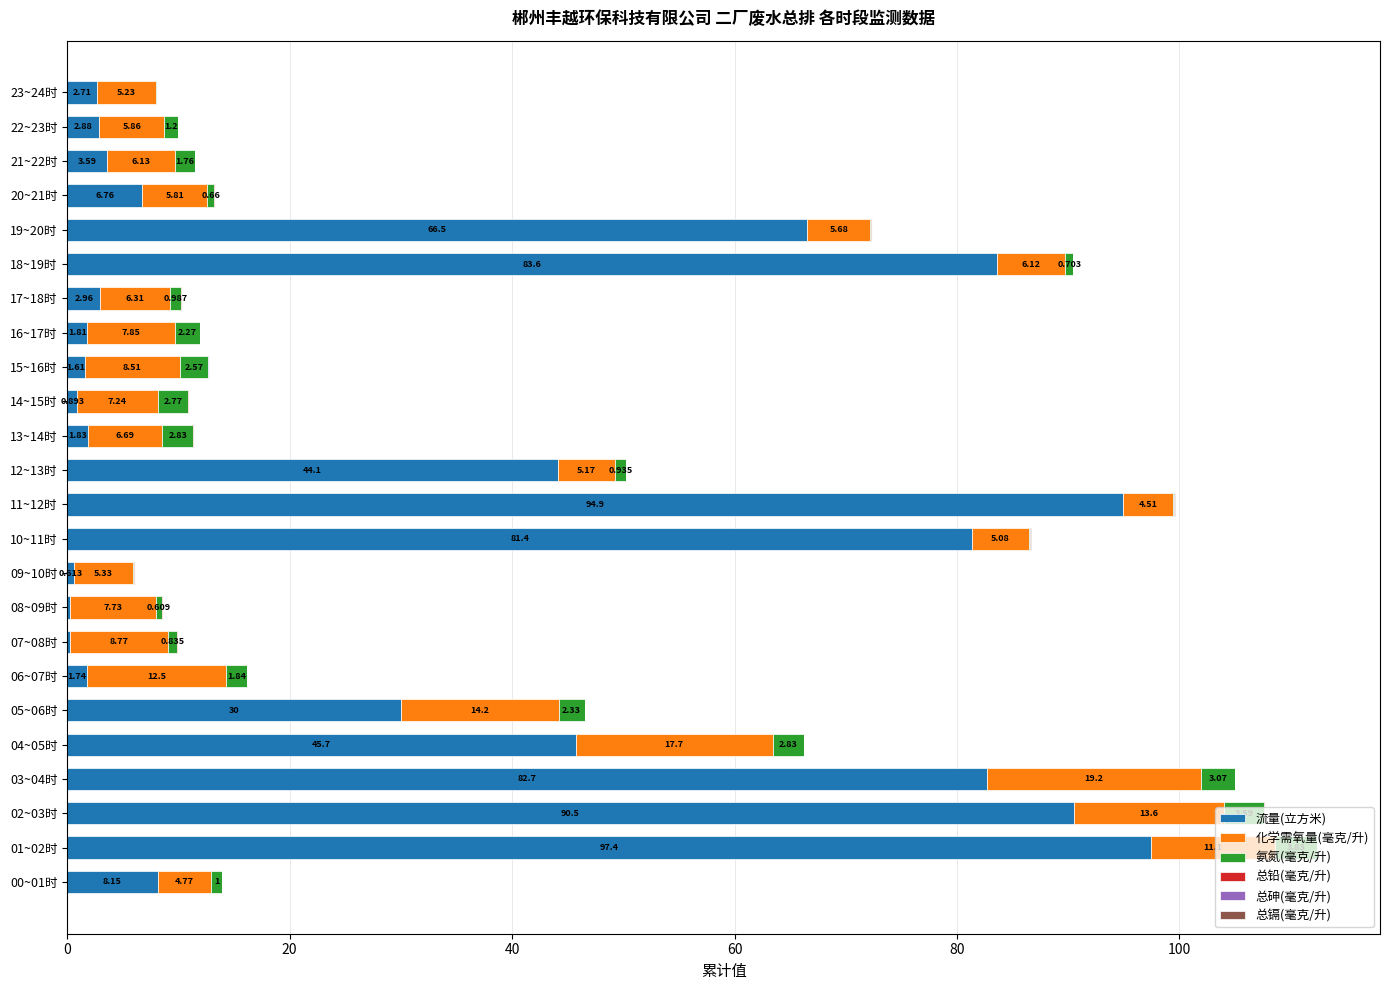

What is the sum of all 总铅(毫克/升) values?

0.5